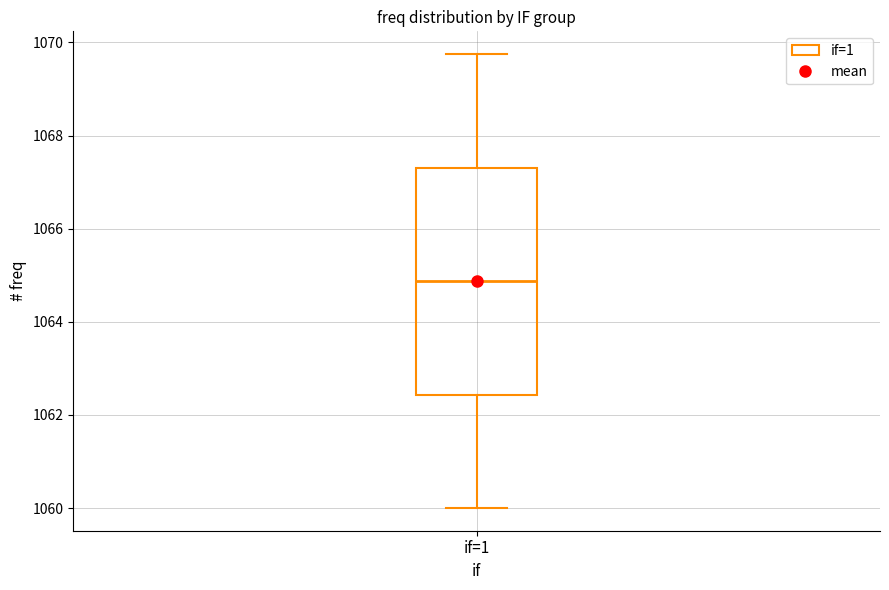

Transcribe this box plot: give where the median line is, the range the box spans, and where the two whiskers end, as read against the y-axis. The values are not printed on the chart, so give them approximately, as read against the axis.

median 1064.8, box 1062.4 to 1067.4, whiskers 1060.0 to 1069.8